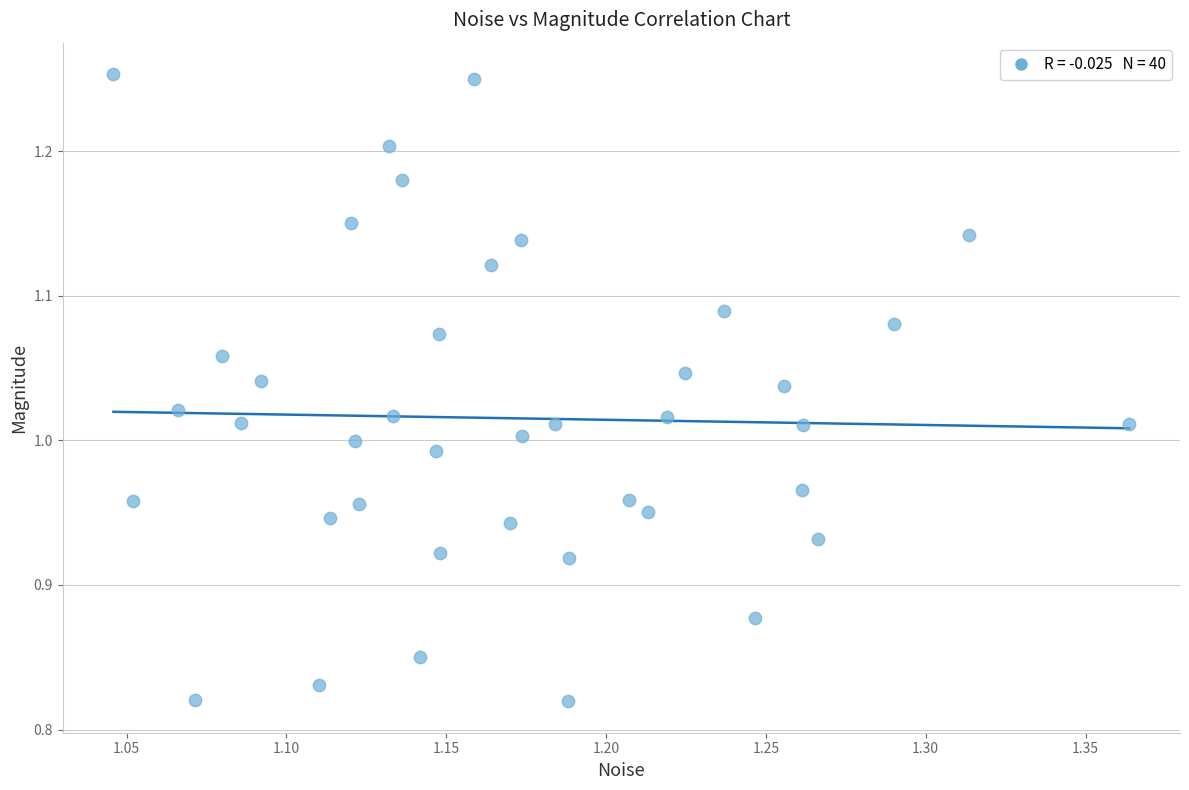

What is the range of X values (max minus min)?

0.3